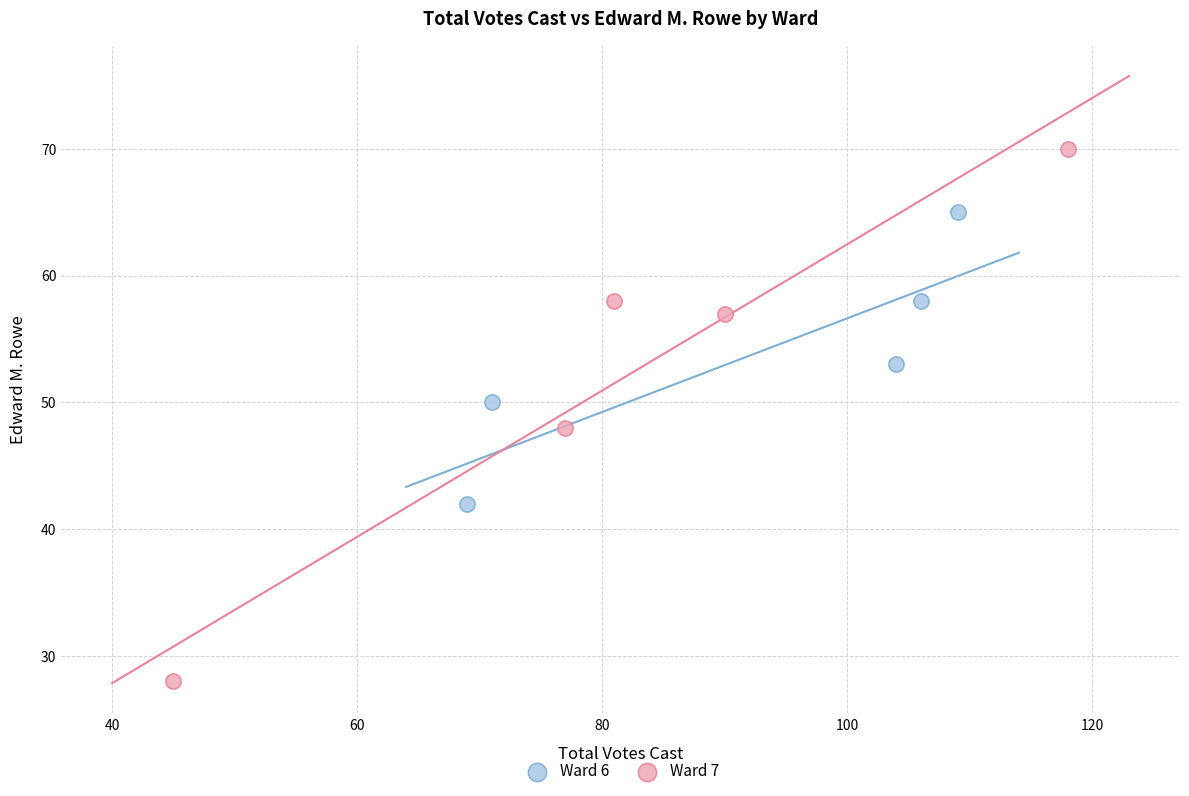

Which series contains the highest Y value?

Ward 7